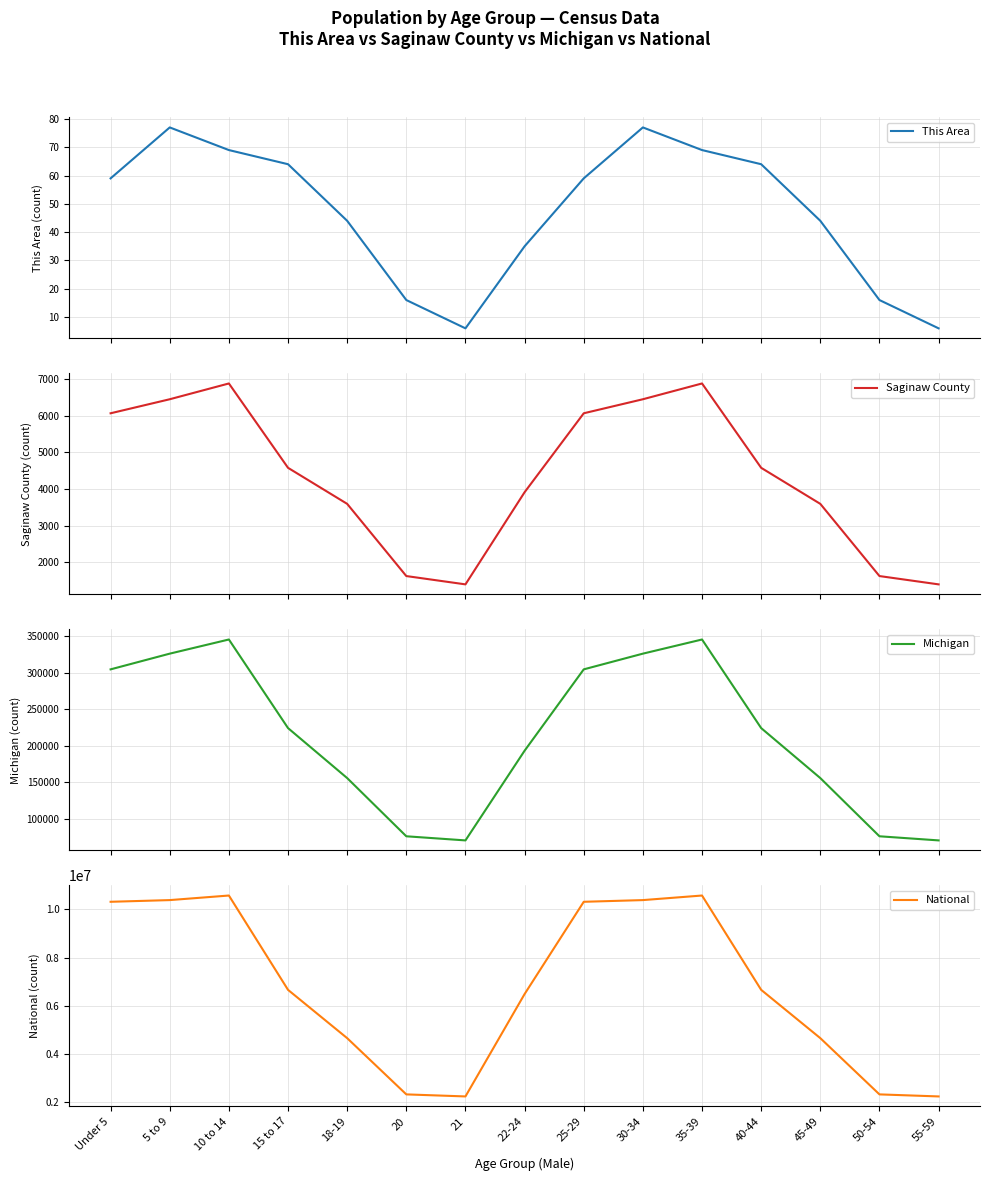

What is the difference between the second highest and minimum values in the Michigan series?

275601